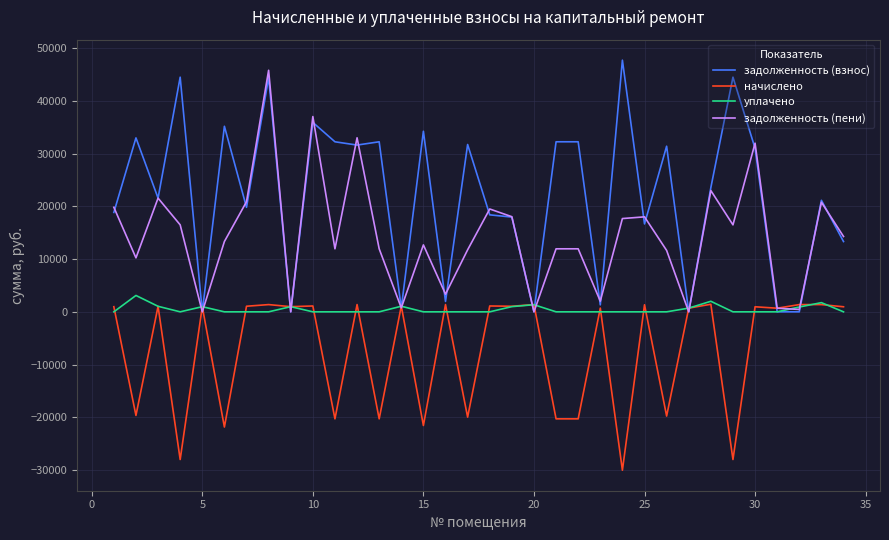

What is the maximum value shown in the chart?

47712.2